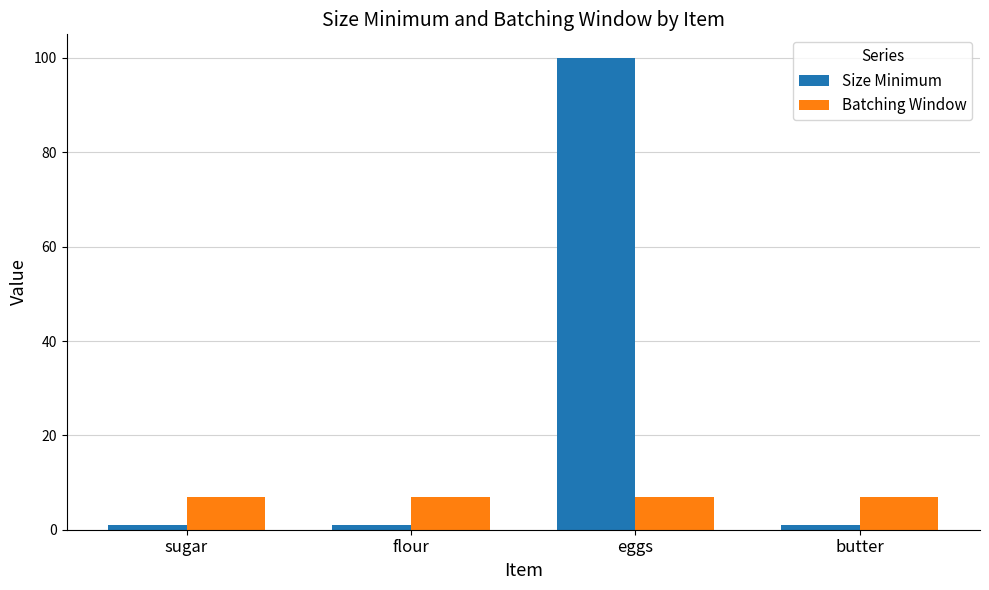

Is the value of Batching Window at flour greater than the value of Size Minimum at butter?

Yes